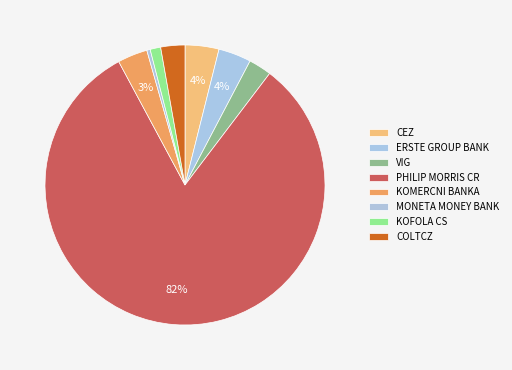

True or false: KOFOLA CS accounts for 1% of the total.

True